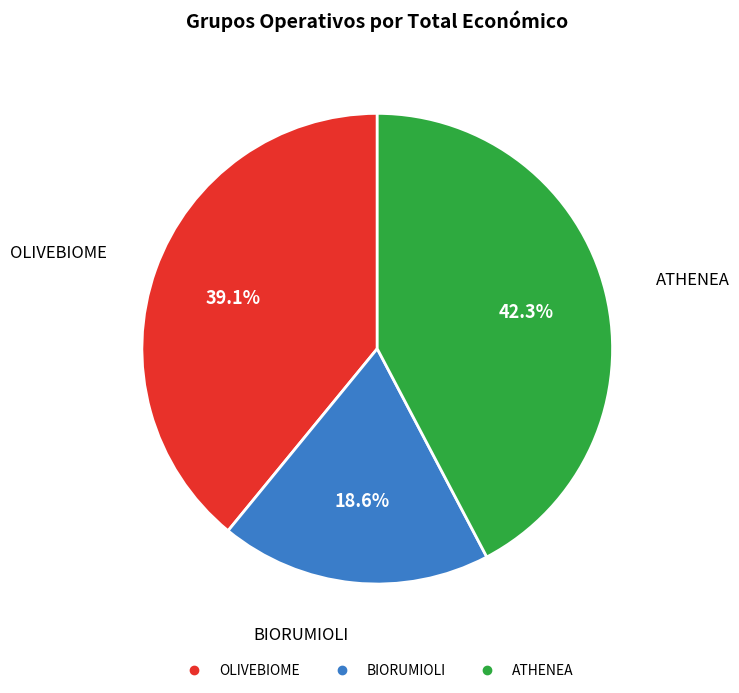

Is the sum of ATHENEA and BIORUMIOLI greater than half?

Yes